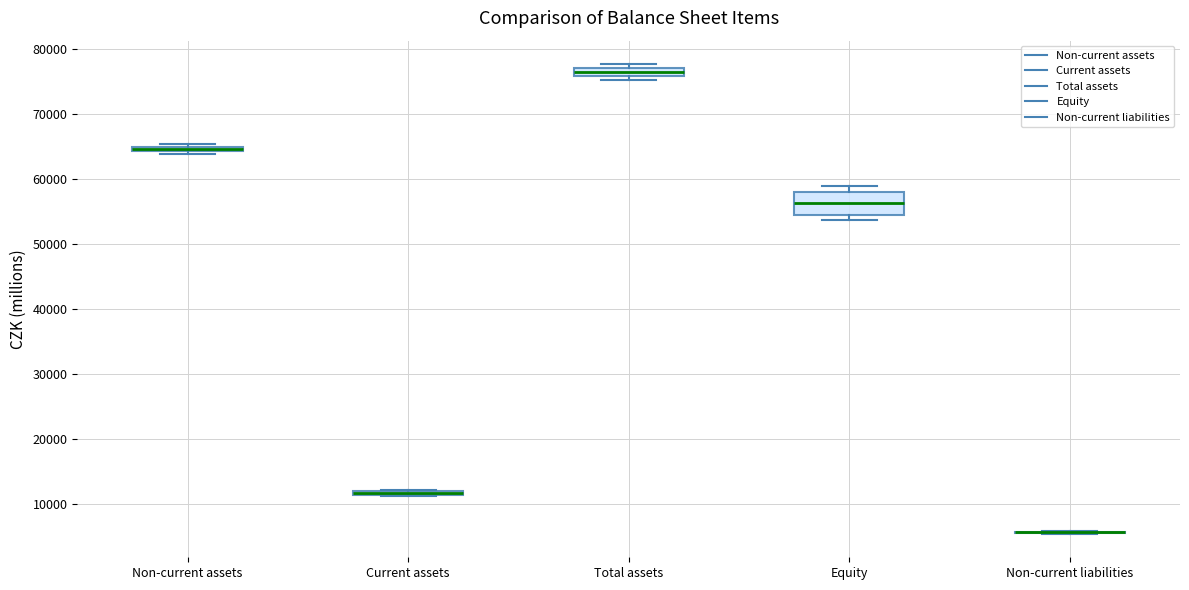

Comparing the boxes themselves (not the whiskers), which one is the tallest?

Equity